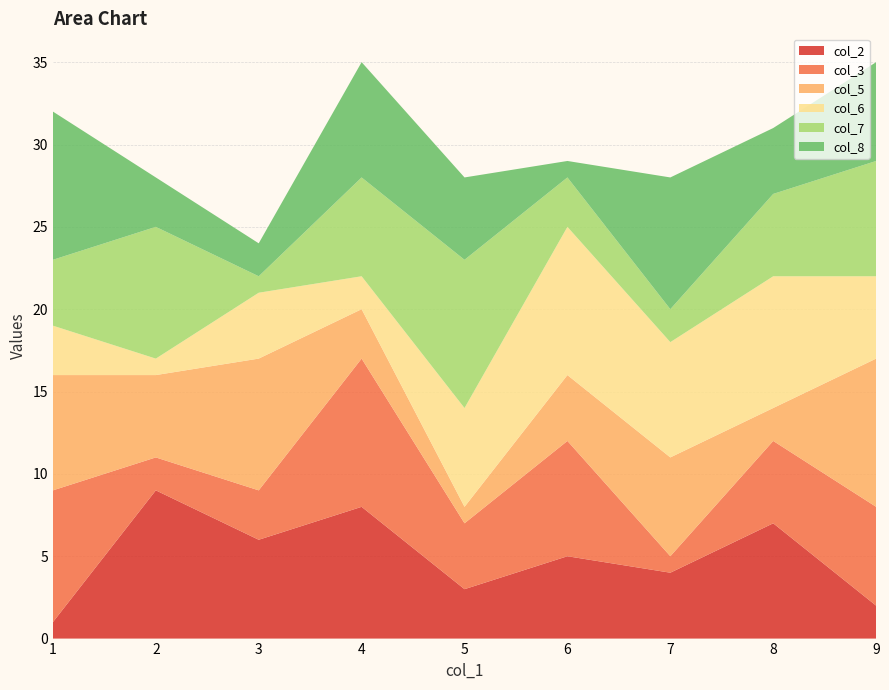

Reading left to right, transcribe all the data shown in this chart.

col_2: 1=1	2=9	3=6	4=8	5=3	6=5	7=4	8=7	9=2
col_3: 1=8	2=2	3=3	4=9	5=4	6=7	7=1	8=5	9=6
col_5: 1=7	2=5	3=8	4=3	5=1	6=4	7=6	8=2	9=9
col_6: 1=3	2=1	3=4	4=2	5=6	6=9	7=7	8=8	9=5
col_7: 1=4	2=8	3=1	4=6	5=9	6=3	7=2	8=5	9=7
col_8: 1=9	2=3	3=2	4=7	5=5	6=1	7=8	8=4	9=6